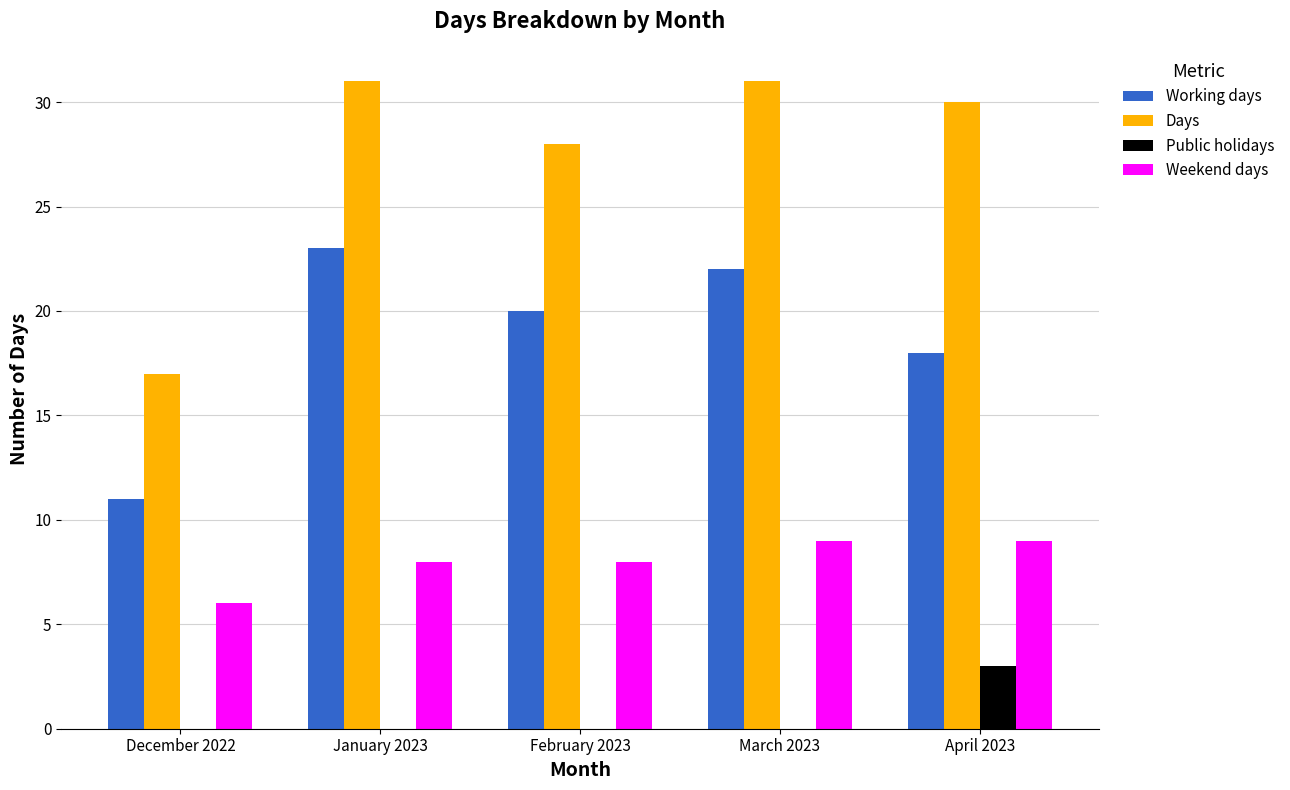

At which label does Working days reach its peak?

January 2023